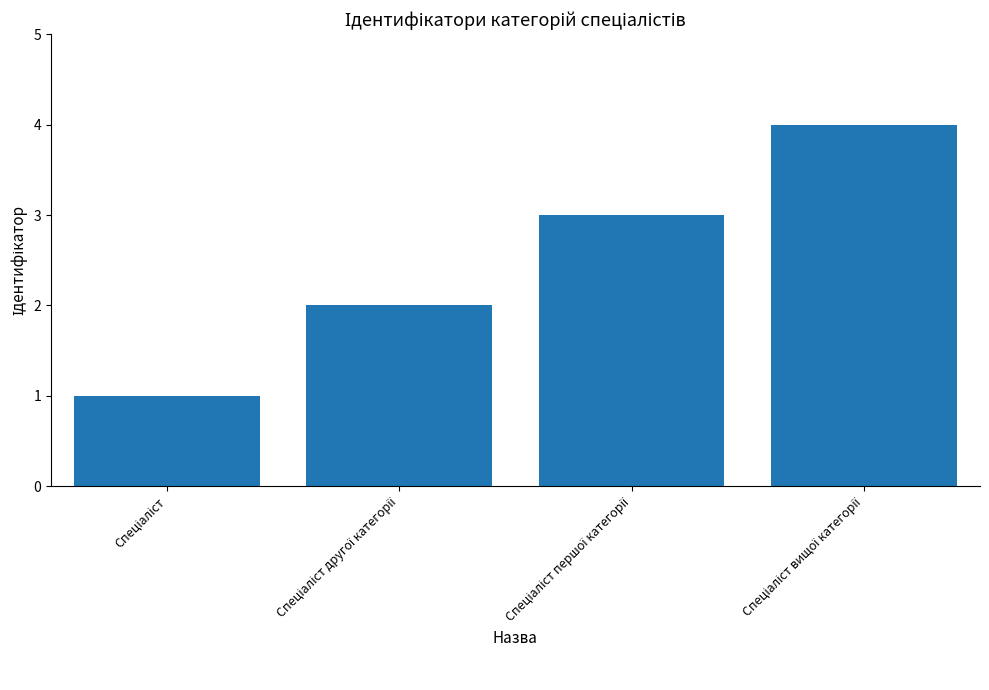

What is the greatest value displayed?

4